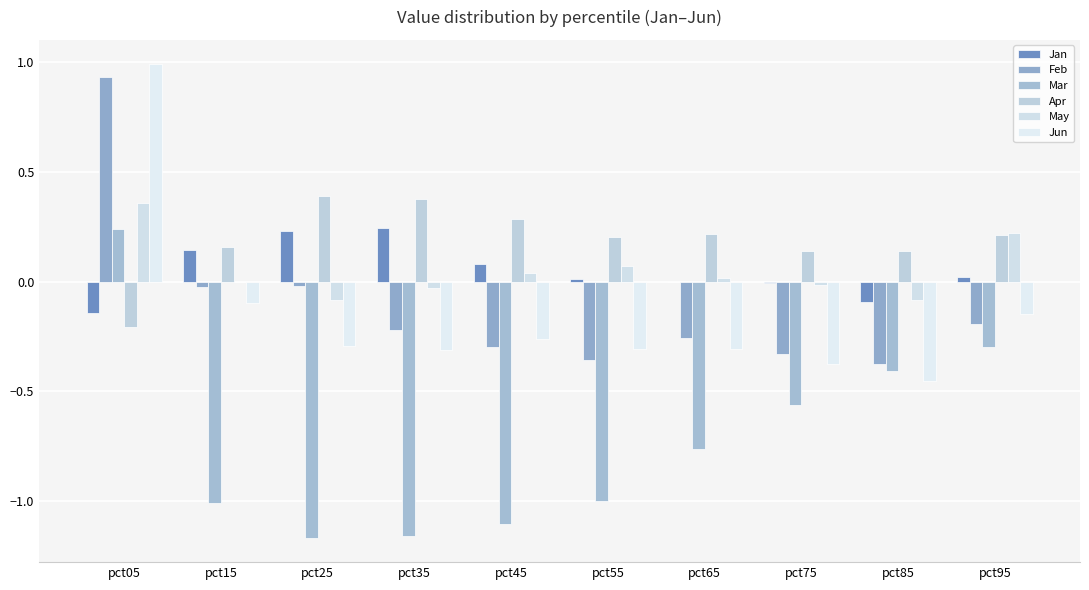

How many positive values does the Mar series have?

1